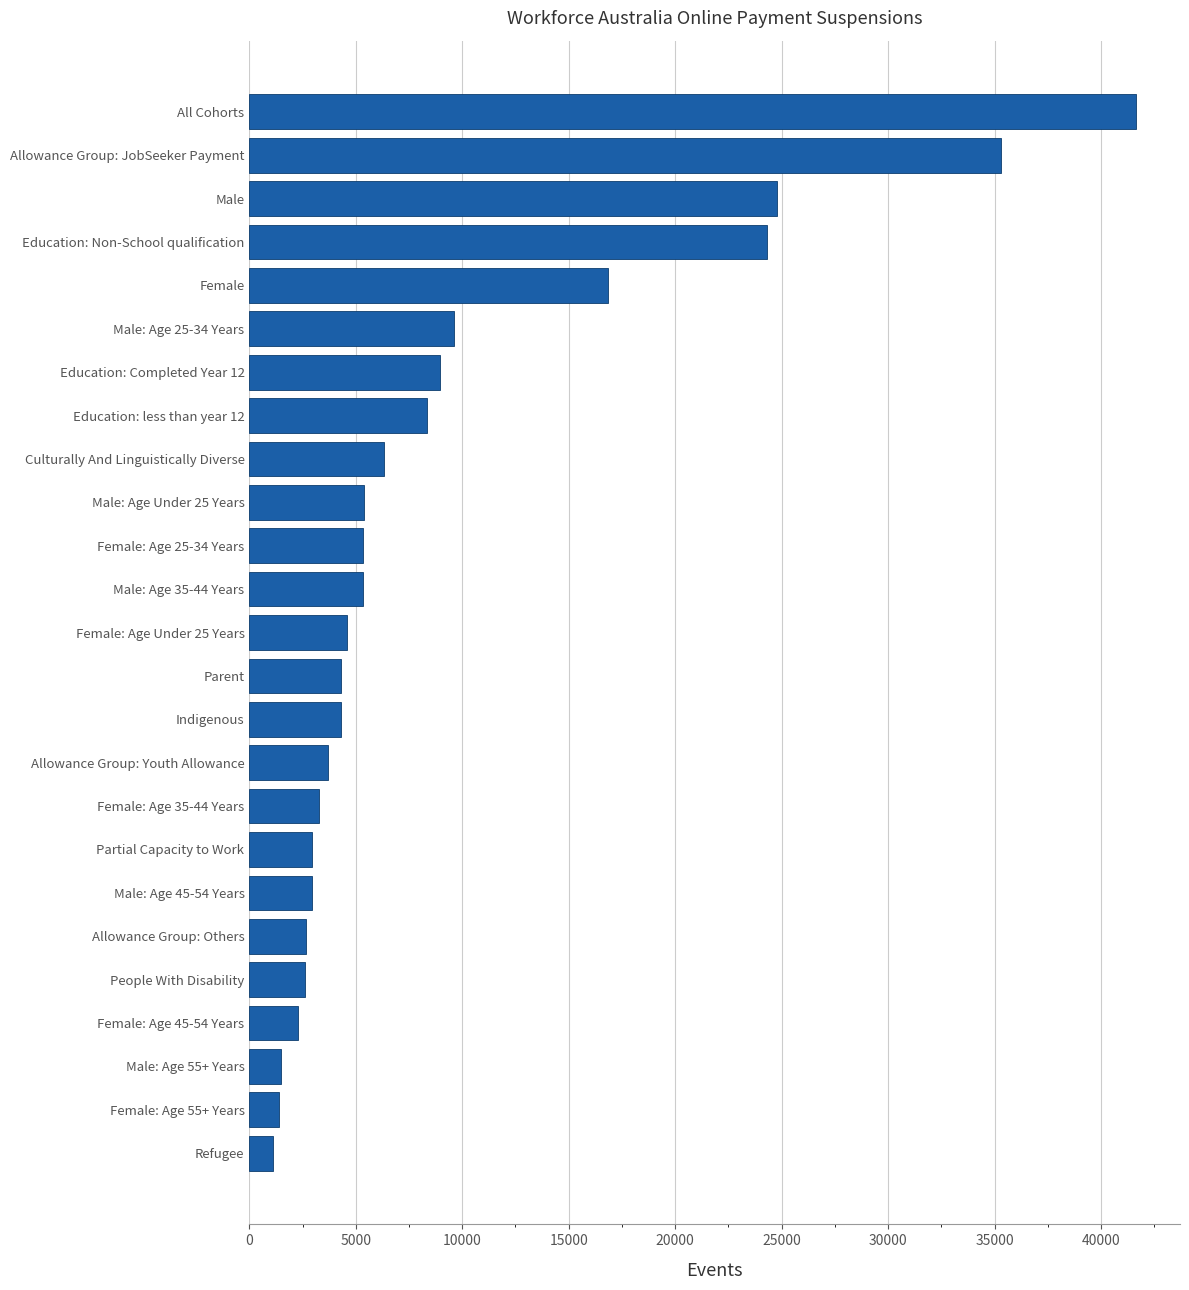

Is it true that the value at Female: Age 35-44 Years is 1652?

False